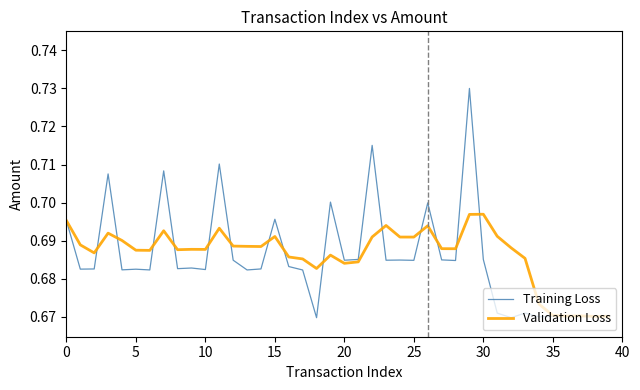

Which series has the widest spread of values?

Training Loss